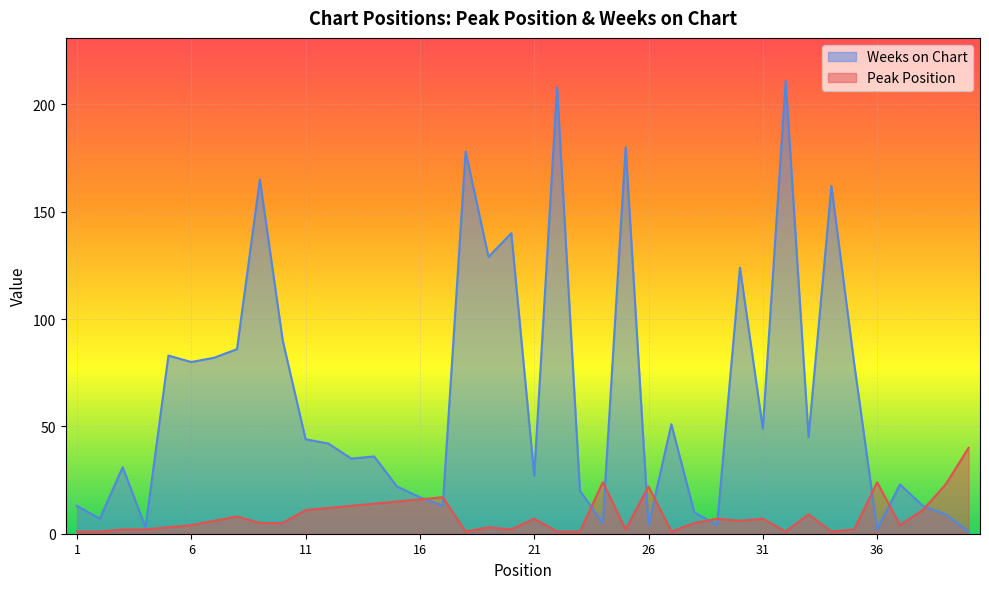

Reading left to right, what are all the values shown in this chart?

Peak Position: 1=1	2=1	3=2	4=2	5=3	6=4	7=6	8=8	9=5	10=5	11=11	12=12	13=13	14=14	15=15	16=16	17=17	18=1	19=3	20=2	21=7	22=1	23=1	24=24	25=2	26=22	27=1	28=5	29=7	30=6	31=7	32=1	33=9	34=1	35=2	36=24	37=4	38=11	39=23	40=40
Weeks on Chart: 1=13	2=7	3=31	4=3	5=83	6=80	7=82	8=86	9=165	10=90	11=44	12=42	13=35	14=36	15=22	16=17	17=13	18=178	19=129	20=140	21=27	22=208	23=20	24=5	25=180	26=4	27=51	28=10	29=4	30=124	31=49	32=211	33=45	34=162	35=79	36=2	37=23	38=13	39=9	40=1